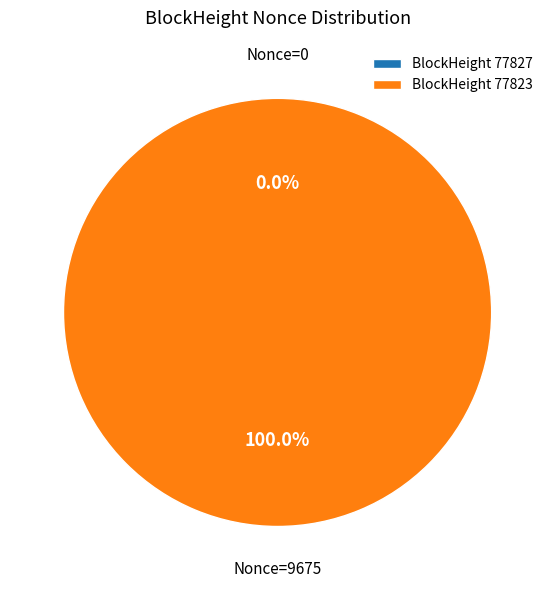

What is the change in value from 77827 to 77823?

+9675